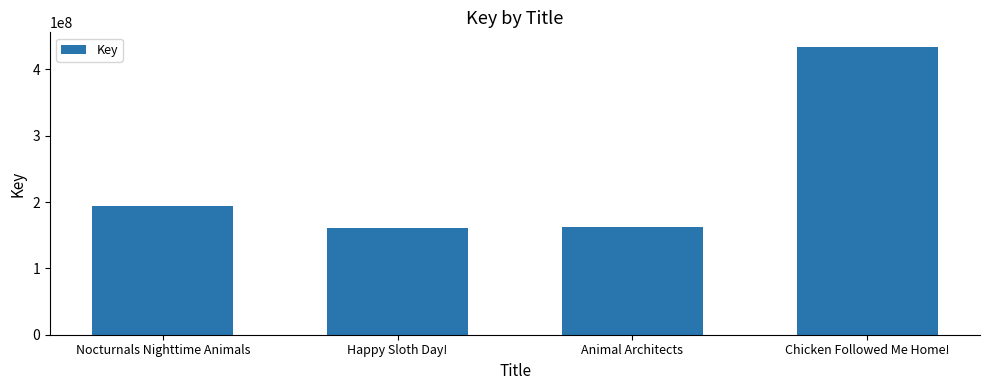

Which has a higher value, Animal Architects or Chicken Followed Me Home!?

Chicken Followed Me Home!